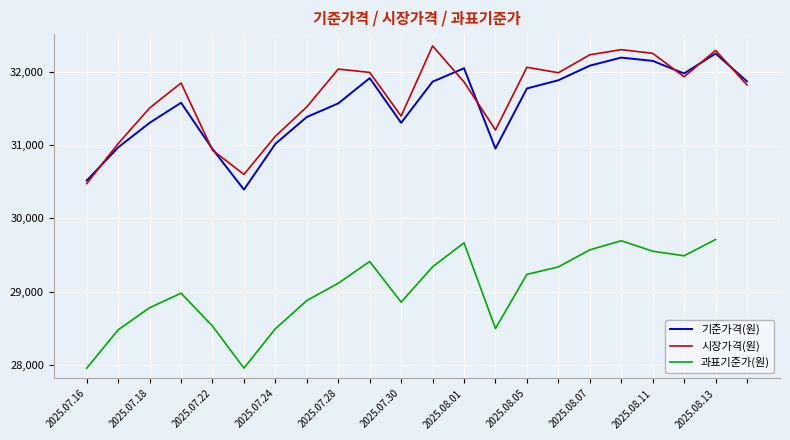

How many data points does each series have?

22